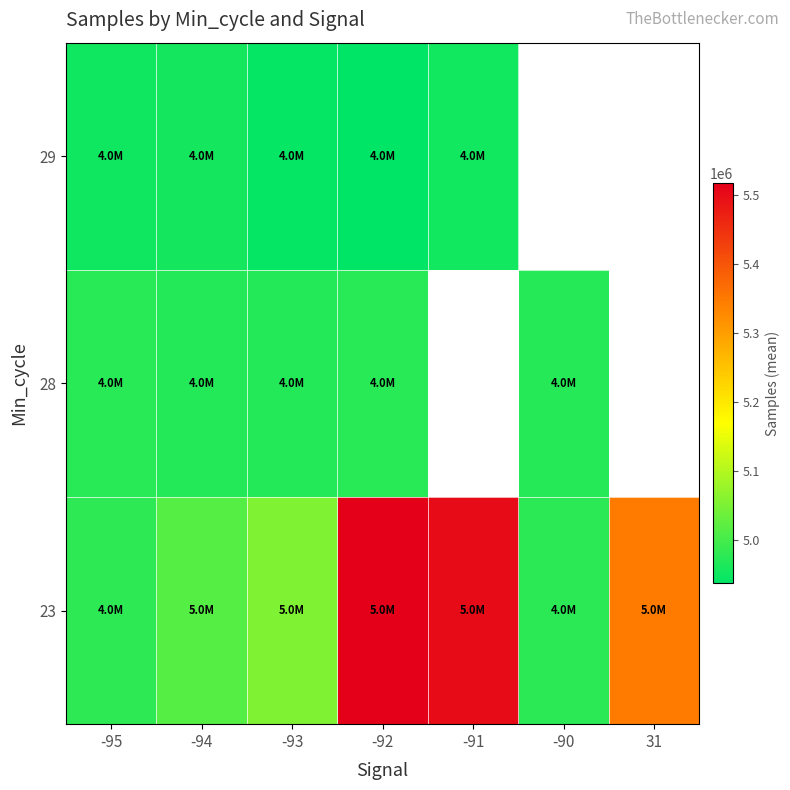

At which category is the sum across all series the highest?

-92